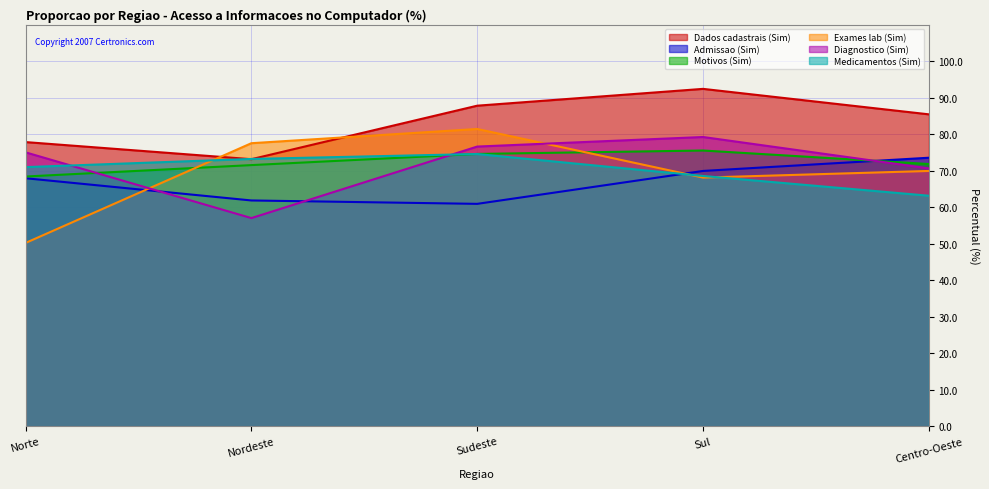

What position from the right is Norte?

5